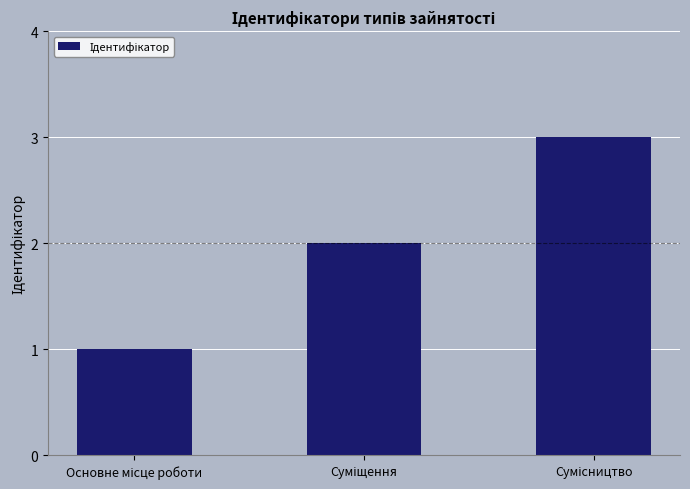

What is the greatest value displayed?

3